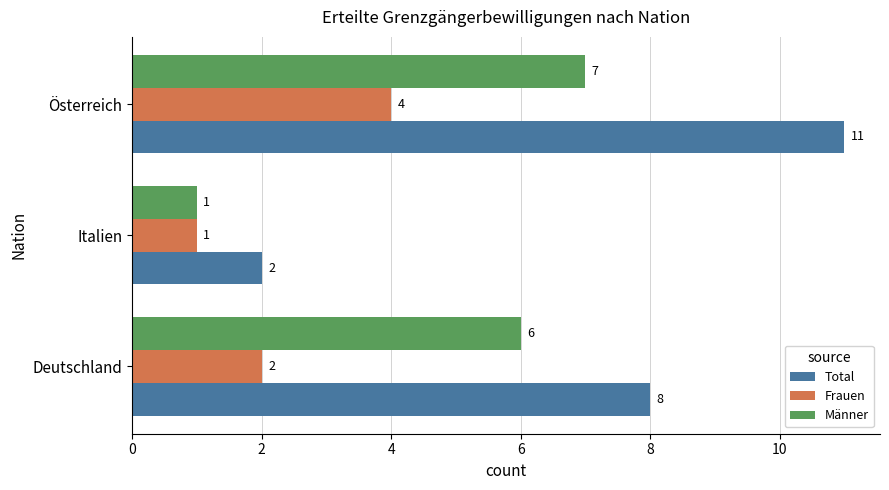

How many categories are shown in the chart?

3